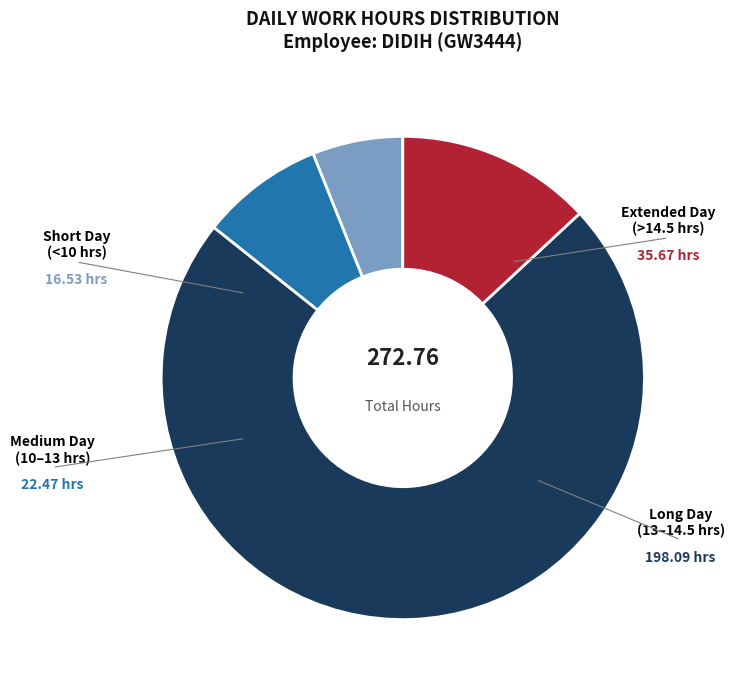

Does any single category account for the majority?

Yes